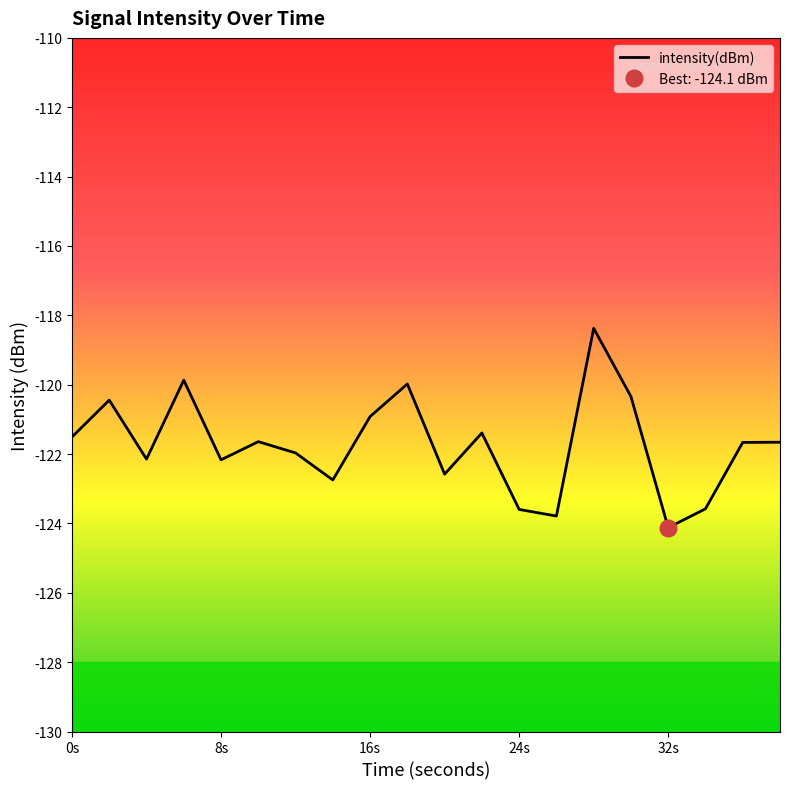

Reading left to right, extract all data points from this chart.

-121.5	-120.4	-122.1	-119.9	-122.2	-121.6	-122.0	-122.7	-120.9	-120.0	-122.6	-121.4	-123.6	-123.8	-118.4	-120.3	-124.1	-123.6	-121.7	-121.7